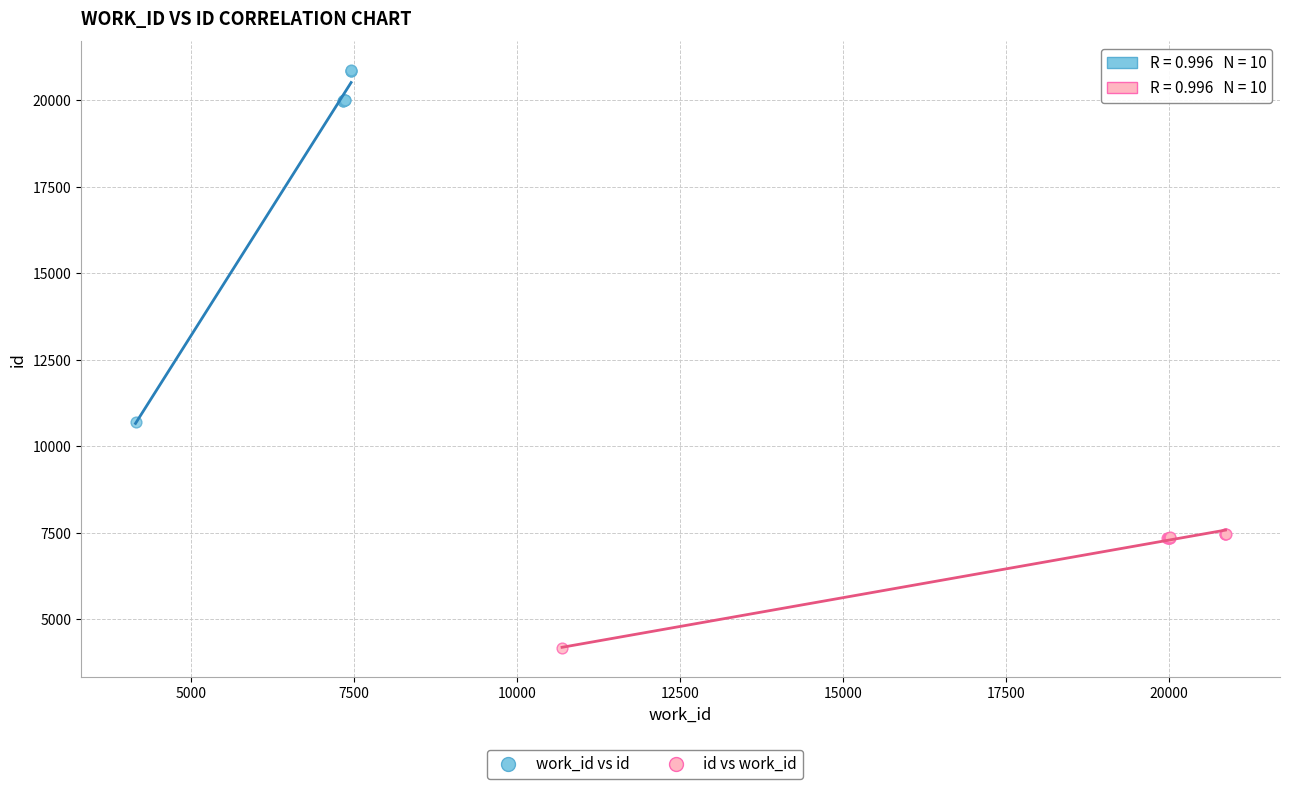

Which series has the largest Y range (max minus min)?

work_id vs id